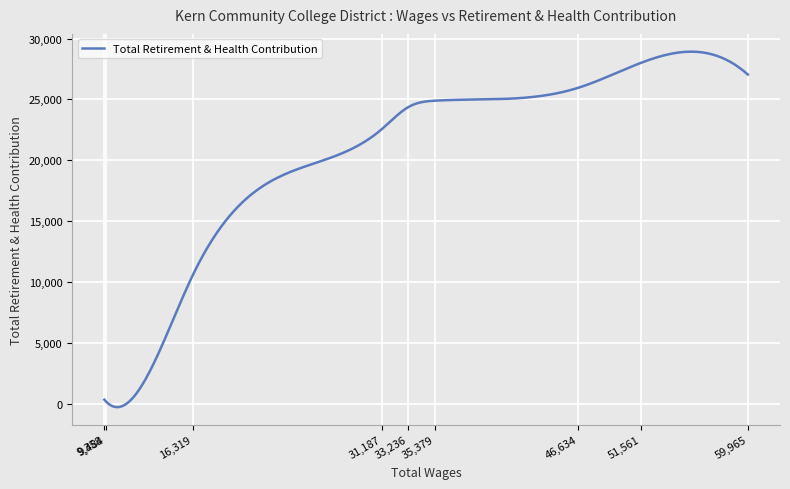

What is the maximum value shown in the chart?

28920.3